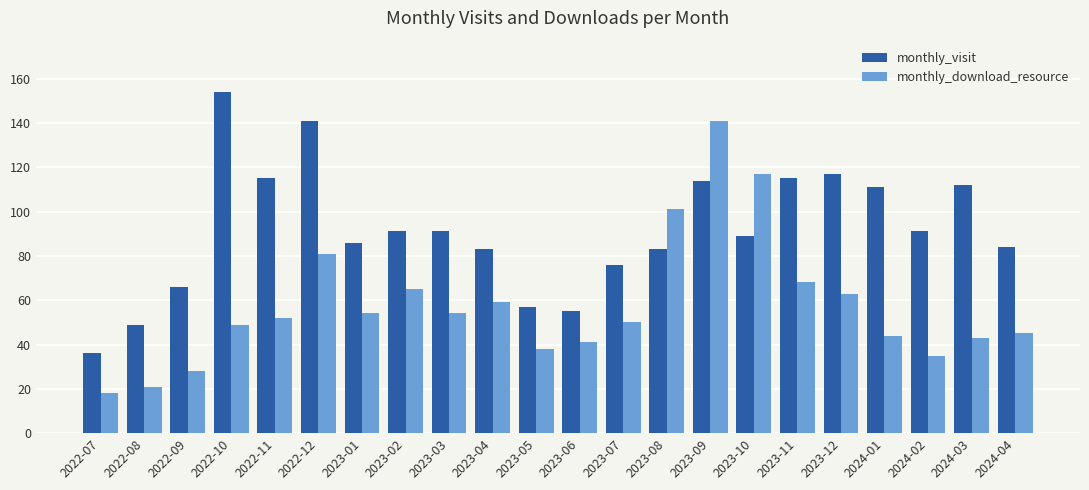

What is the difference between the maximum and minimum values in the monthly_download_resource series?

123